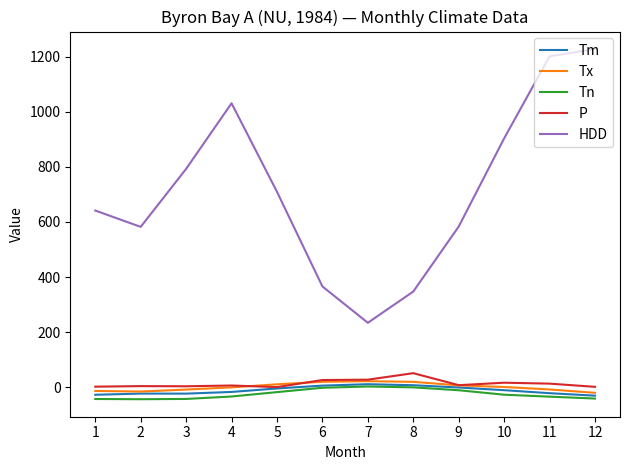

Which series has the largest total across all categories?

HDD